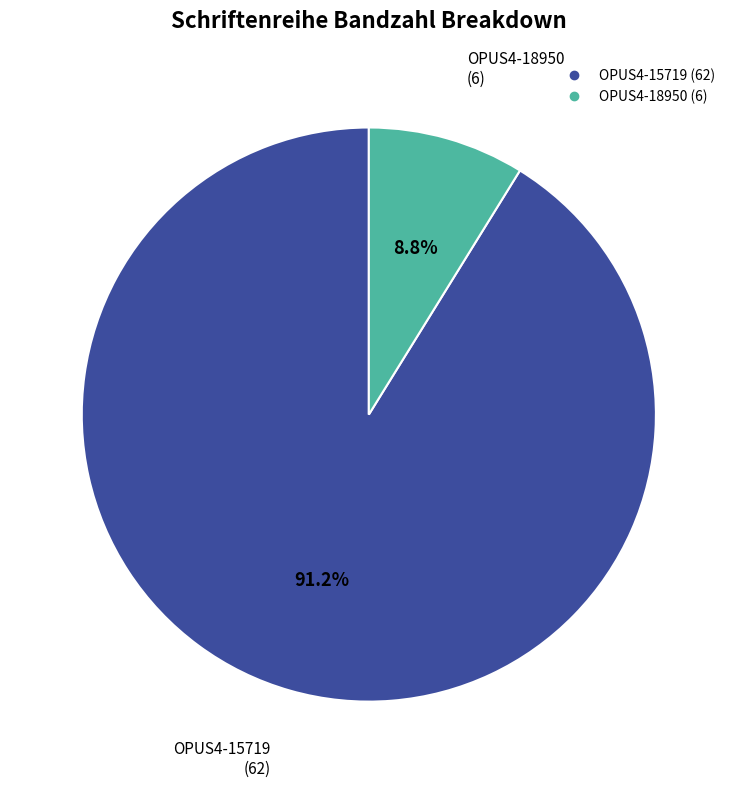

To the nearest percent, what is the difference between the largest and smallest slice percentages?

82%